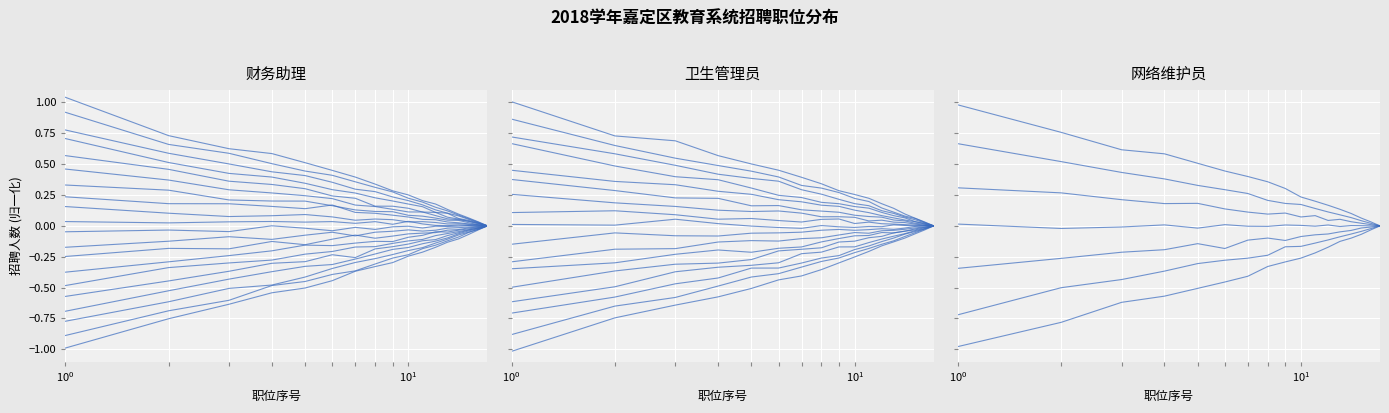

What is the difference between the maximum and minimum values in the 财务助理 series?

1.0